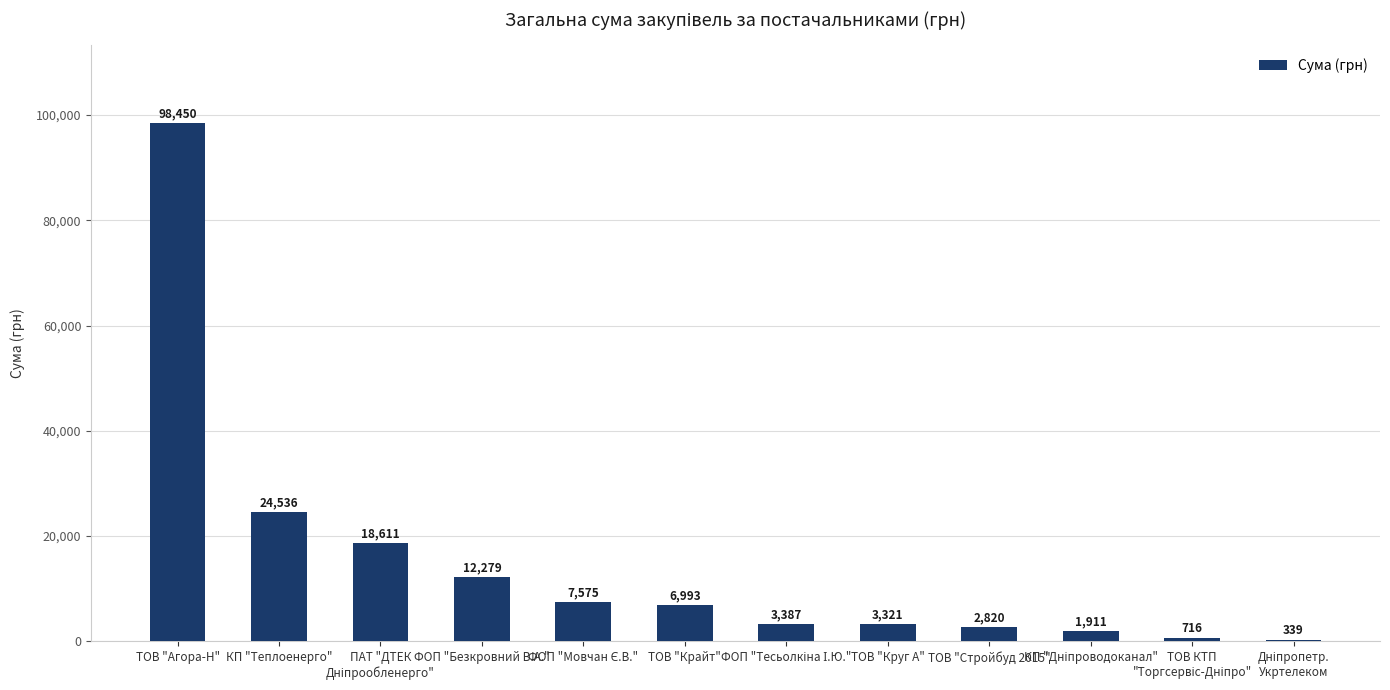

The chart shows a value of 2820.0 at ТОВ "Стройбуд 2015". True or false?

True